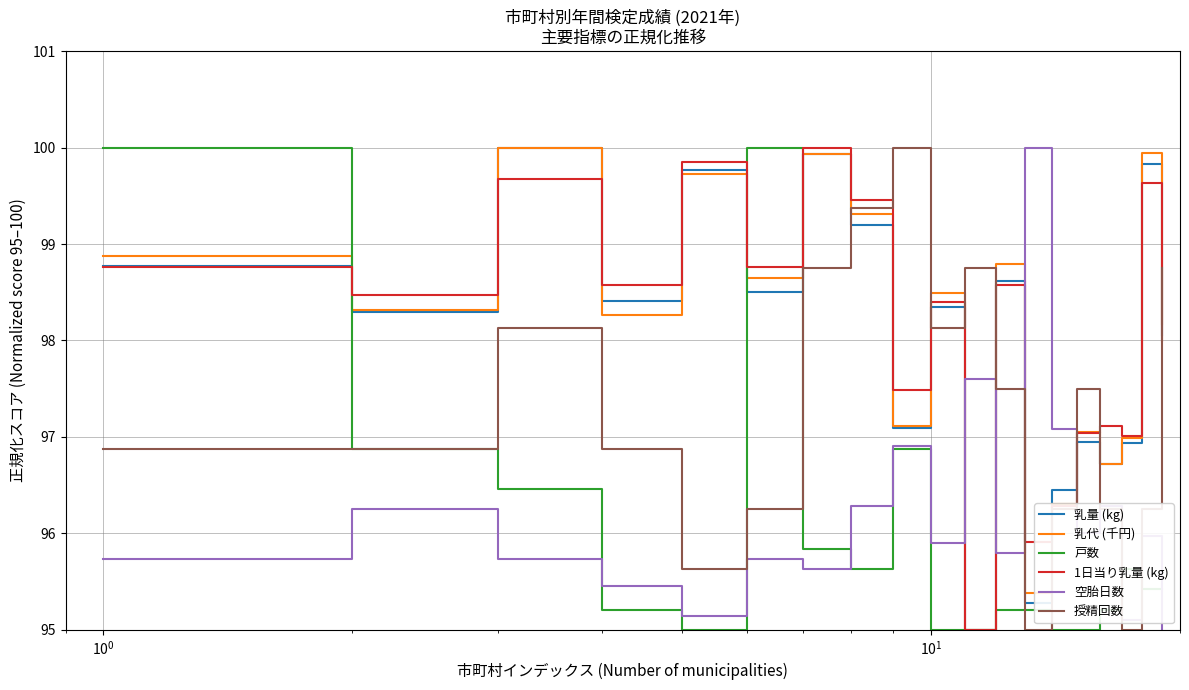

How many lines are shown in the chart?

6